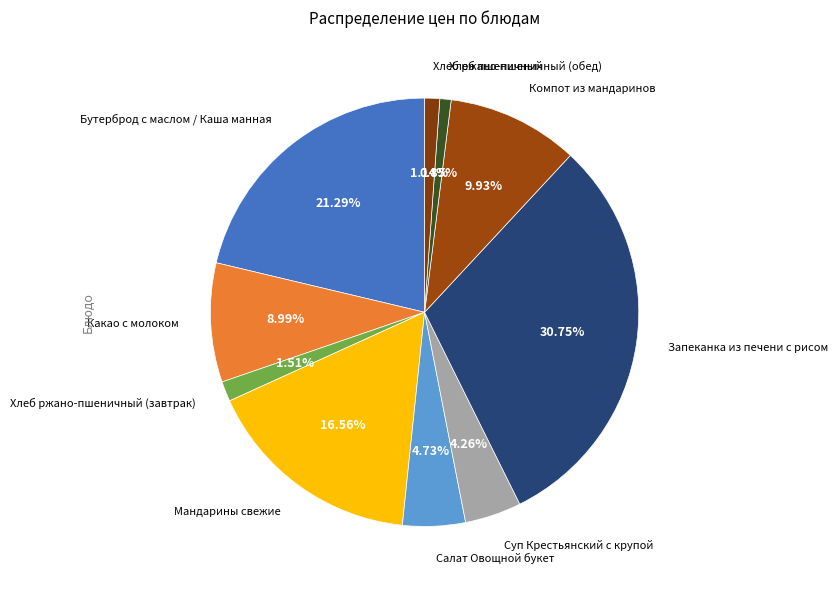

True or false: Мандарины свежие accounts for 8% of the total.

False